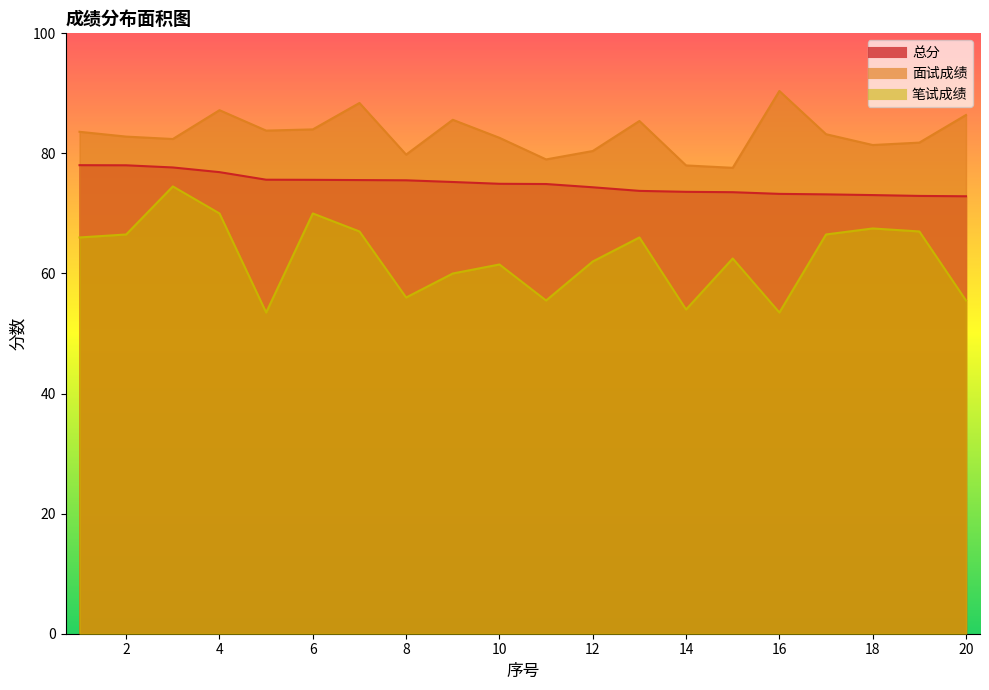

Reading left to right, transcribe all the data shown in this chart.

总分: 78.0	78.0	77.7	76.9	75.6	75.6	75.6	75.5	75.2	74.9	74.9	74.4	73.8	73.6	73.5	73.3	73.2	73.1	72.9	72.9
面试成绩: 83.6	82.8	82.4	87.2	83.8	84.0	88.4	79.8	85.6	82.6	79.0	80.4	85.4	78.0	77.6	90.4	83.2	81.4	81.8	86.4
笔试成绩: 66.0	66.5	74.5	70.0	53.5	70.0	67.0	56.0	60.0	61.5	55.5	62.0	66.0	54.0	62.5	53.5	66.5	67.5	67.0	55.5